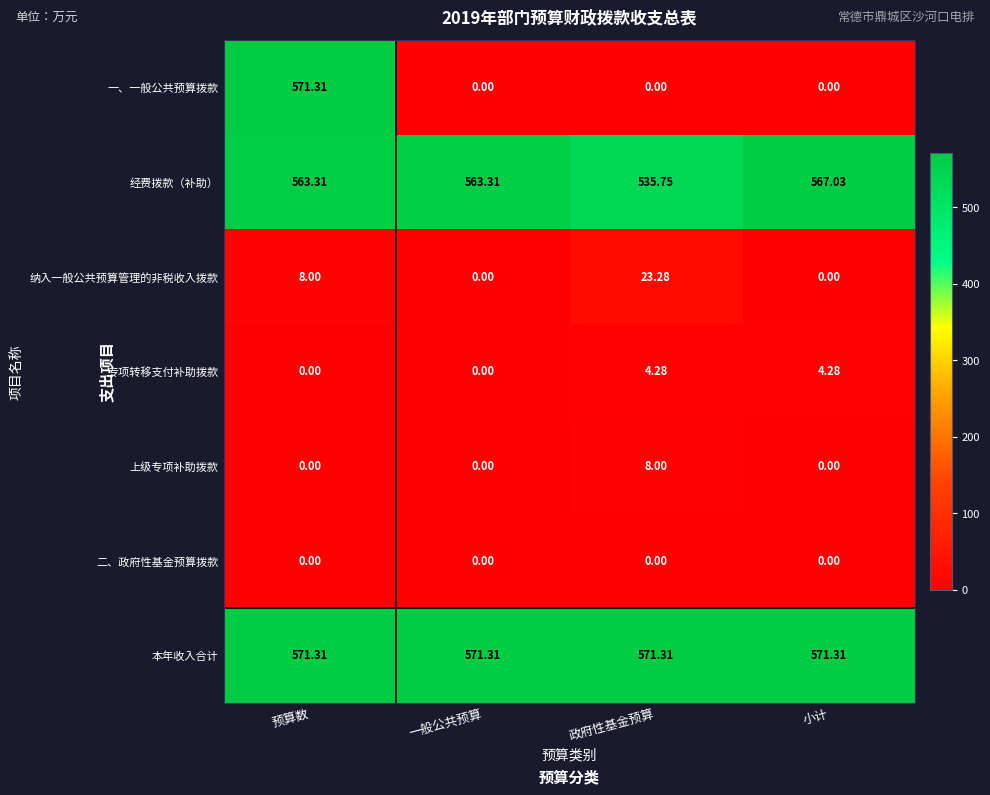

Which series has the largest range (max minus min)?

一、一般公共预算拨款